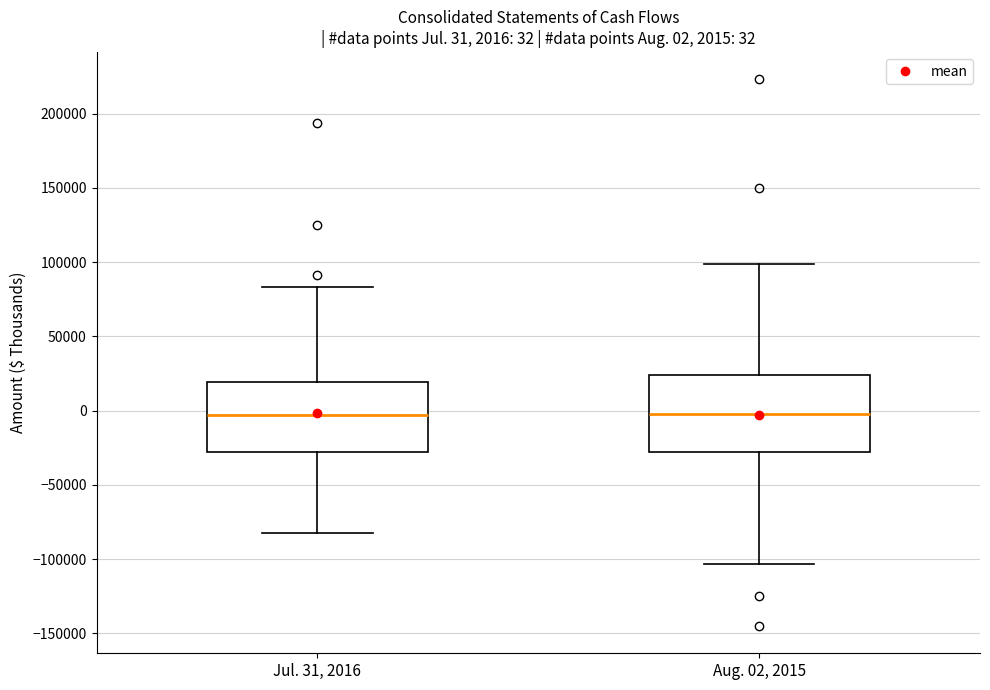

Comparing the boxes themselves (not the whiskers), which one is the tallest?

Aug. 02, 2015